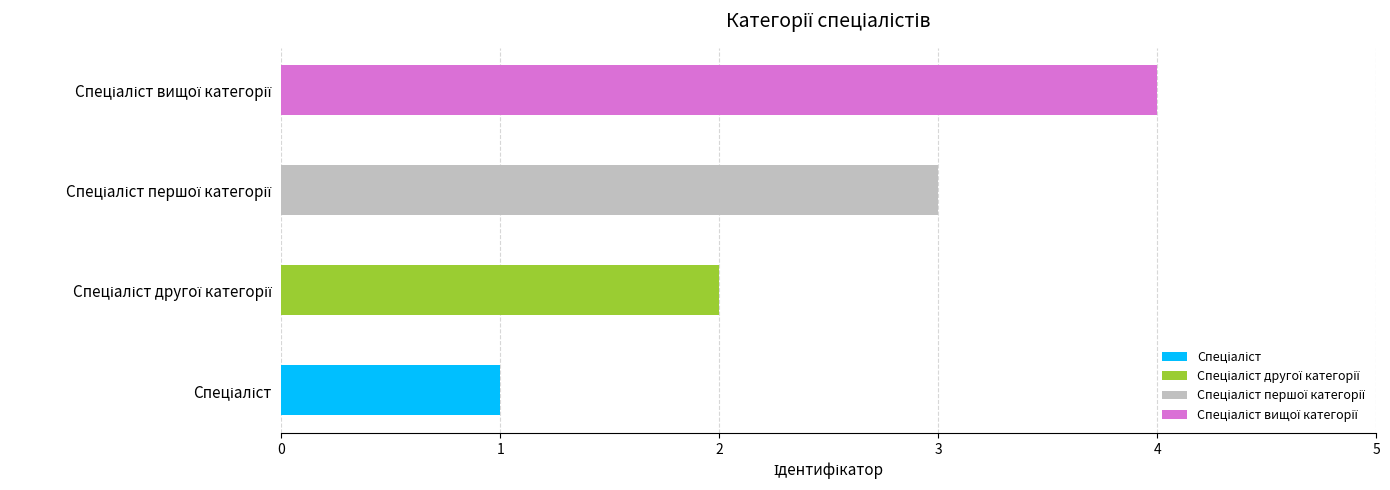

How many bars are there in total?

4